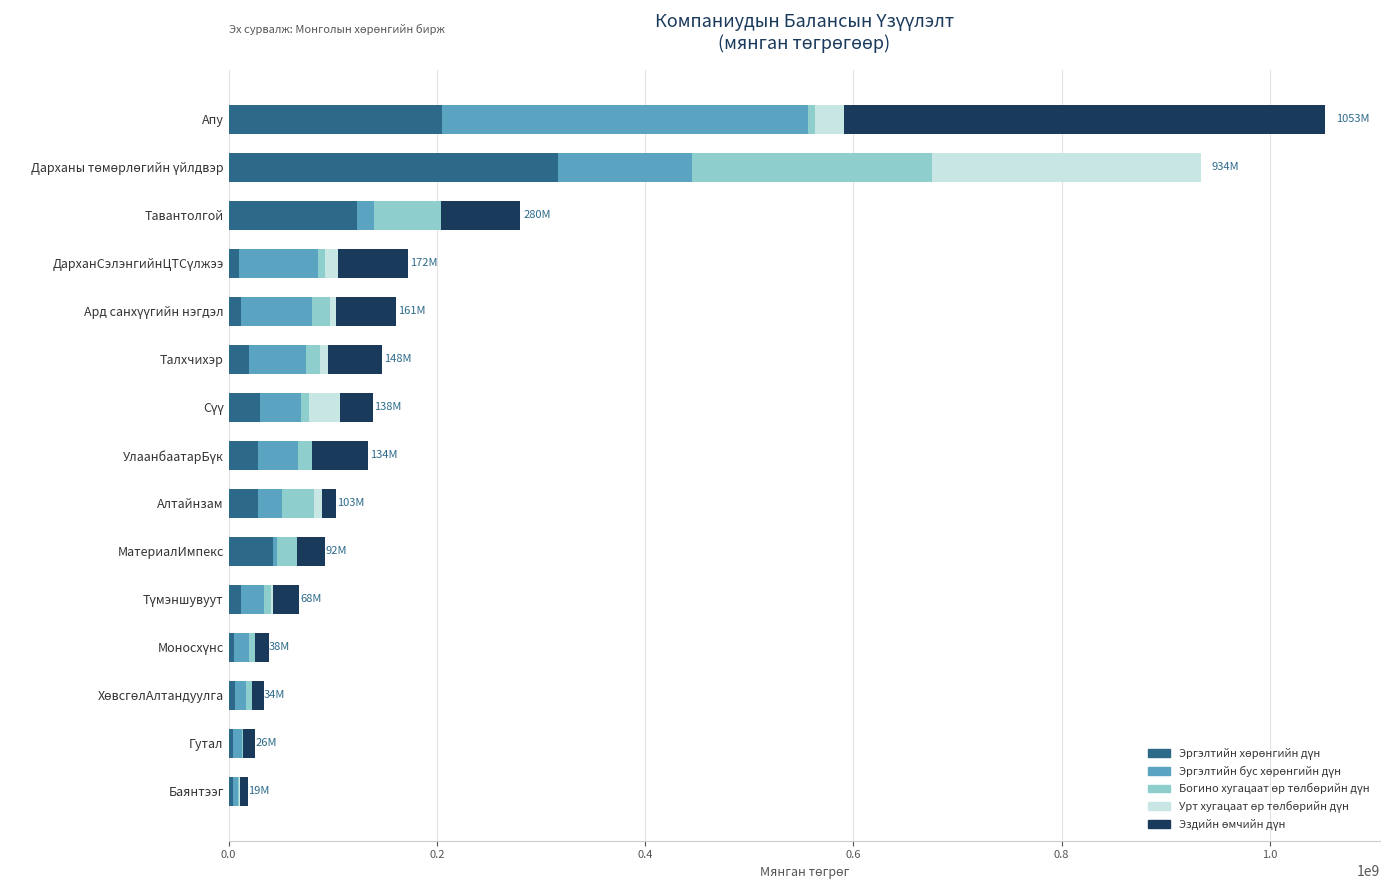

At which category is the sum across all series the highest?

Апу